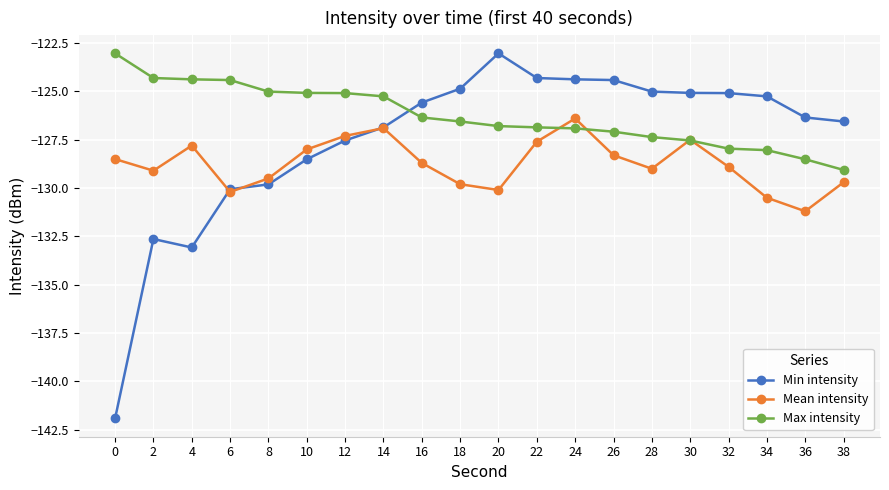

Which series has the largest total across all categories?

Max intensity